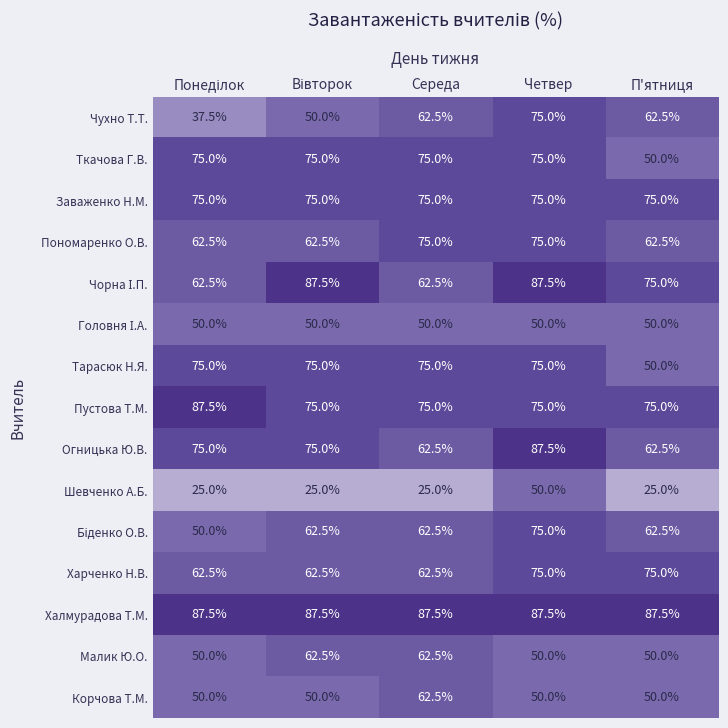

What is the average value of the Заваженко Н.М. series?

75.0